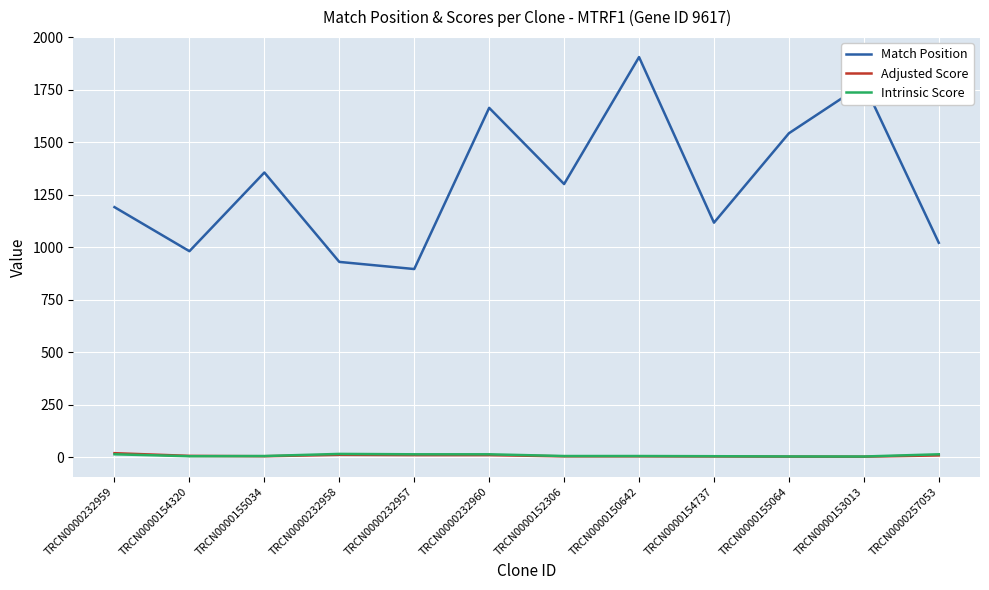

What is the average value of the Match Position series?

1307.1